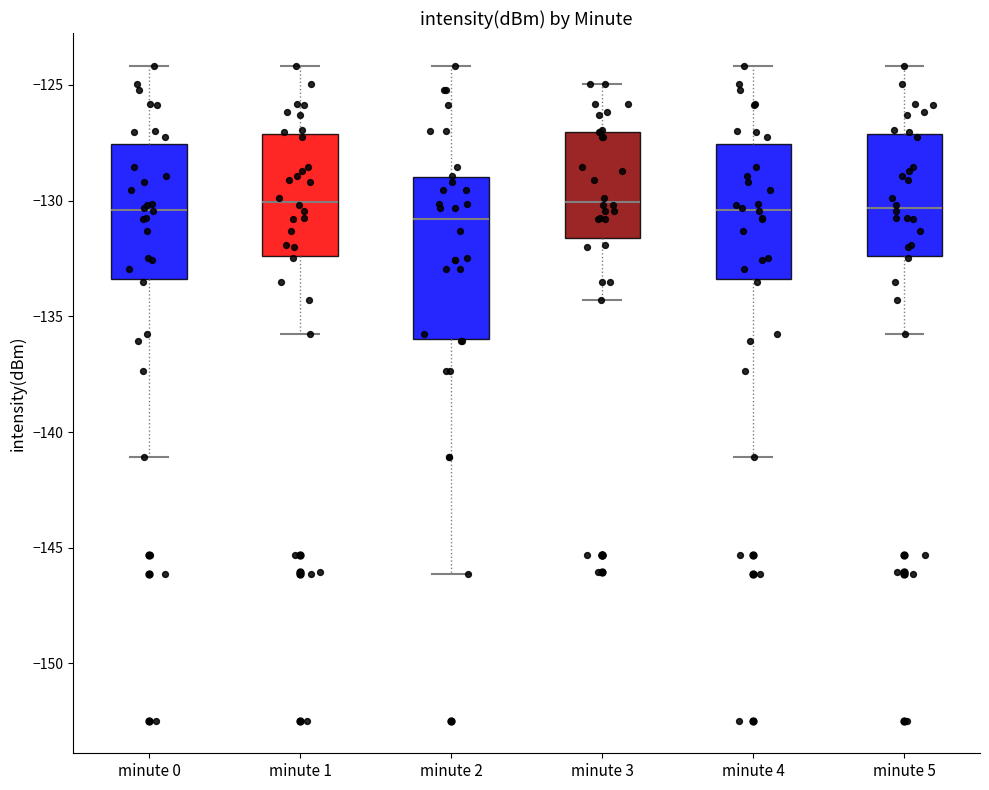

Which box is the tallest, from its lower edge to its upper edge?

minute 2